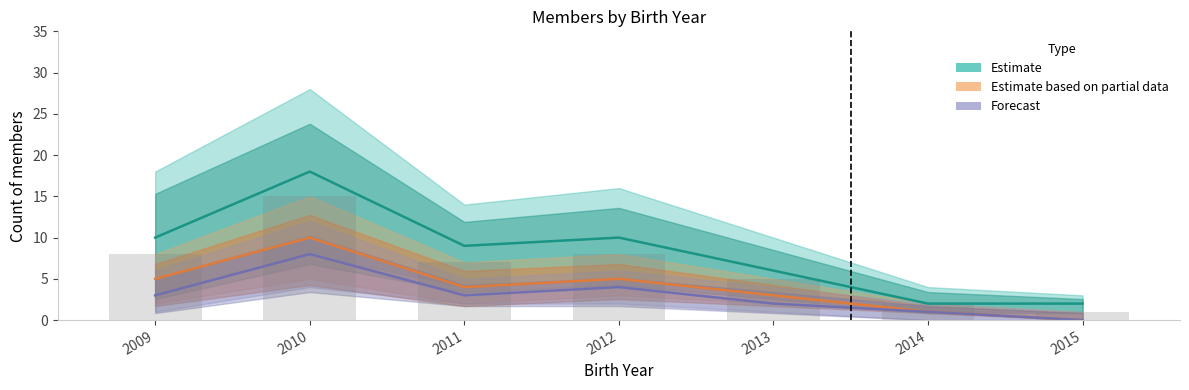

Where is Estimate based on partial data nearest to the value 5?

2009